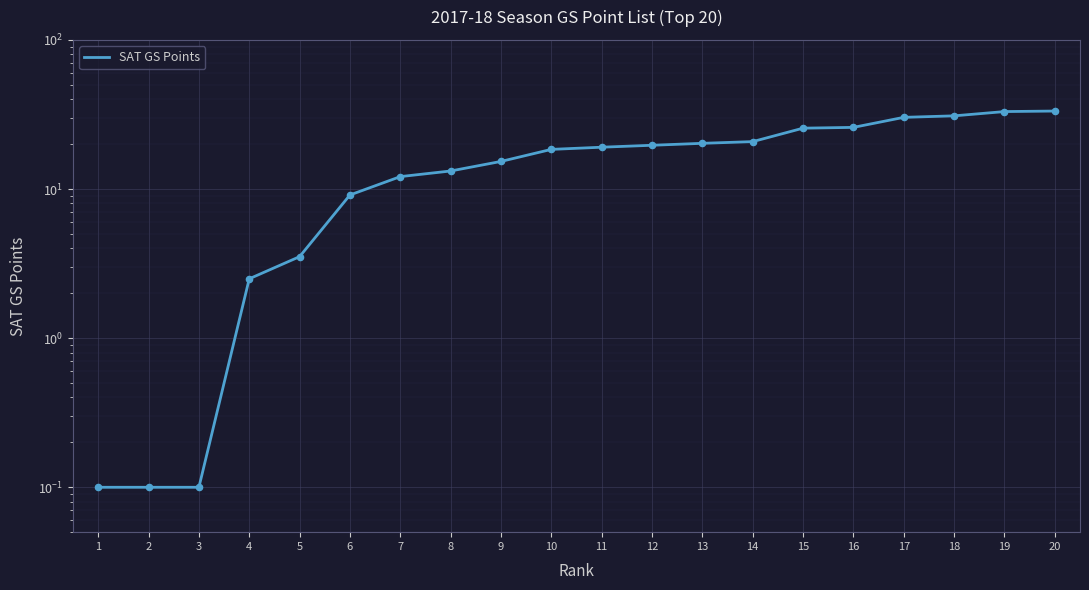

What is the change in value from 11 to 16?

+6.8